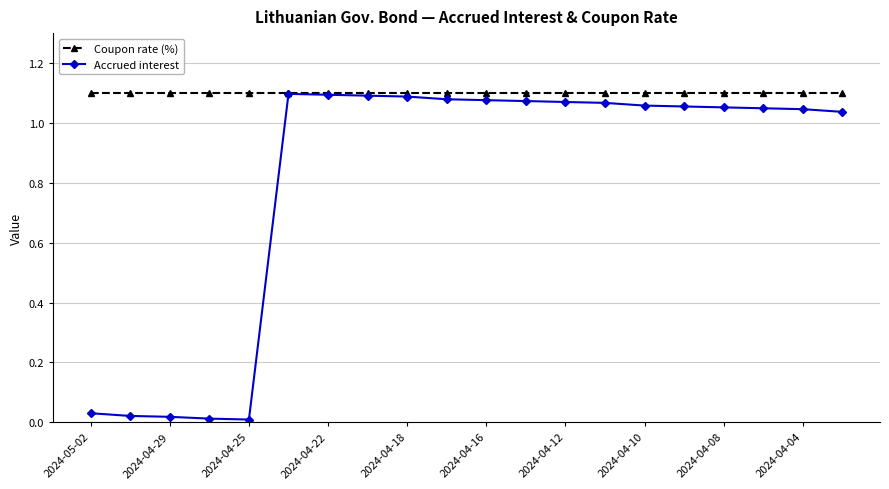

Is this an area chart (filled region under the line)?

No